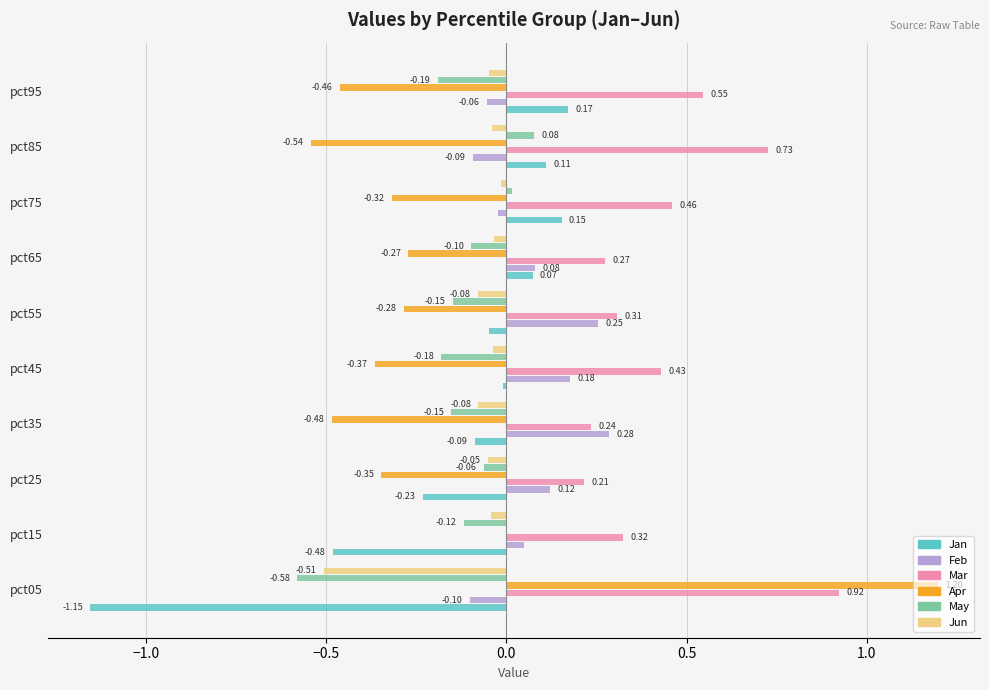

Which series changed the most between pct05 and pct95?

Apr